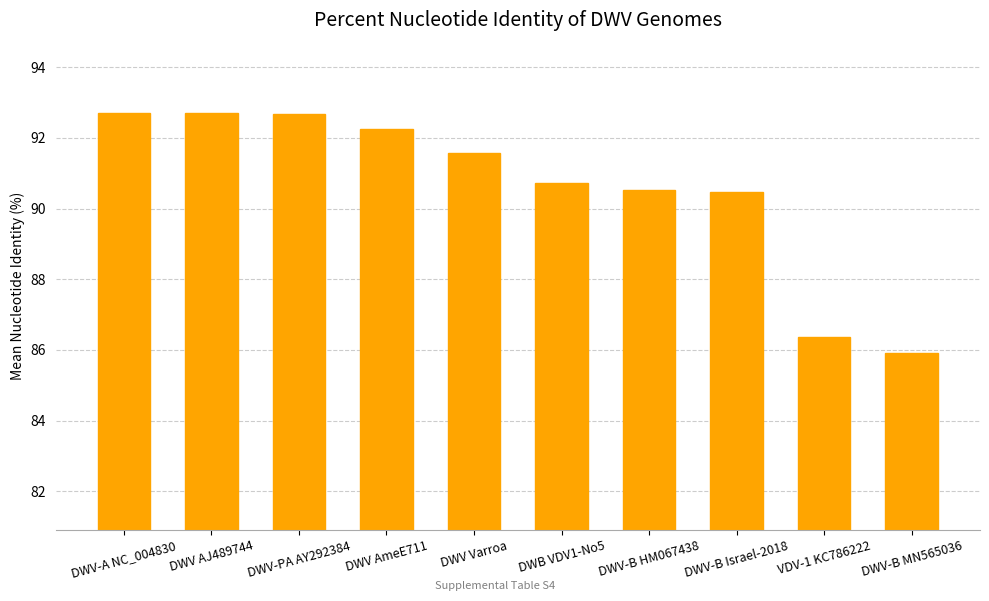

The value at DWV-B HM067438 is 120.2. True or false?

False